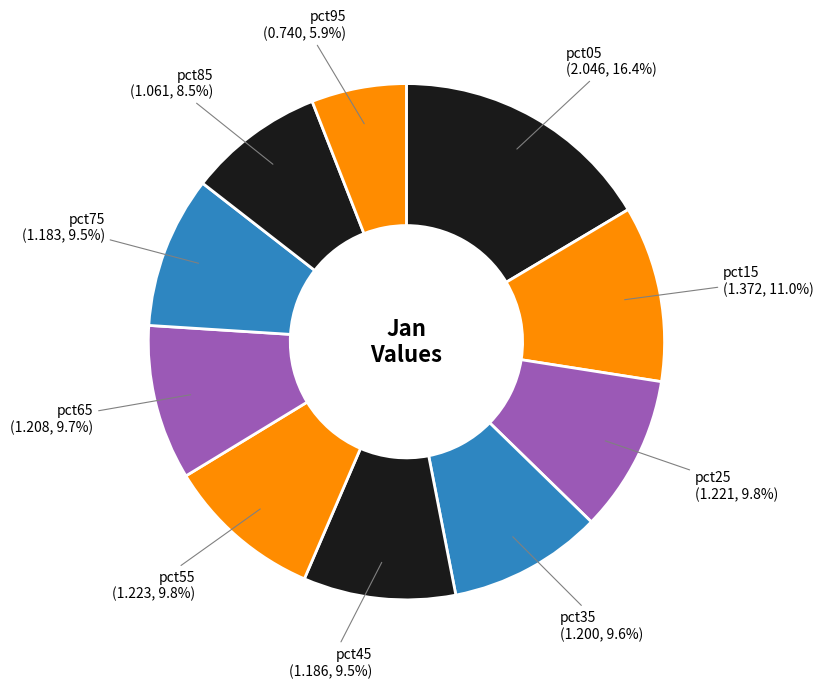

Which category has the biggest portion of the pie?

pct05